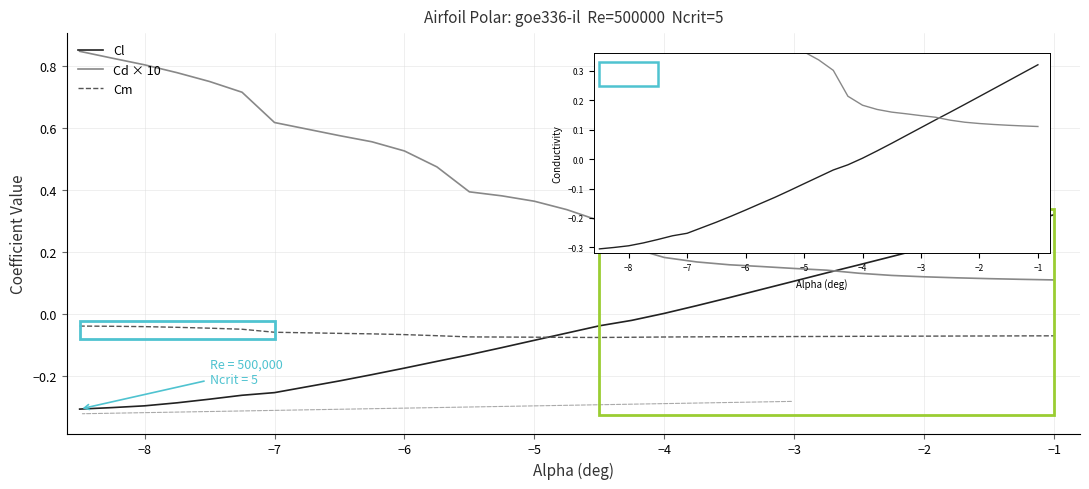

List the series in order of their peak value, highest first.

Cd × 10, Cl, Cm